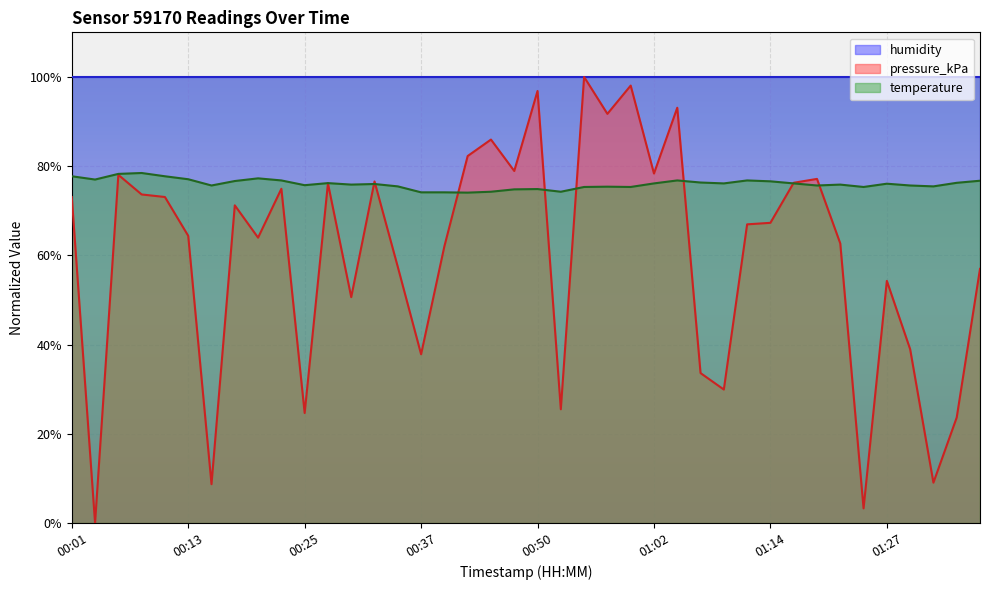

Which series has the largest total across all categories?

humidity